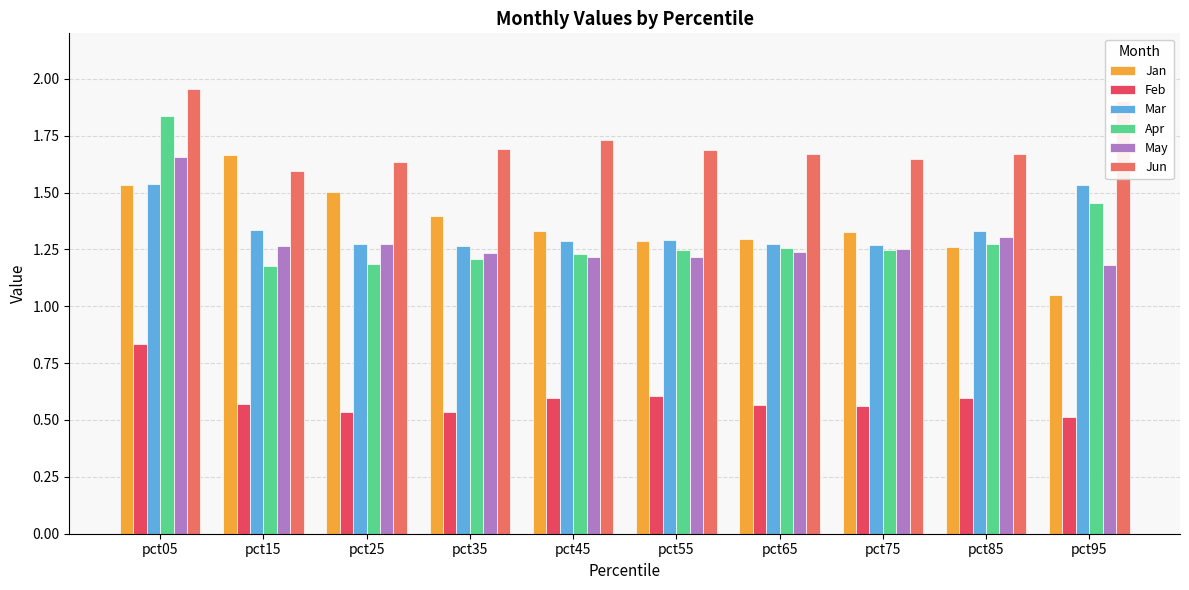

How many series are shown in this chart?

6